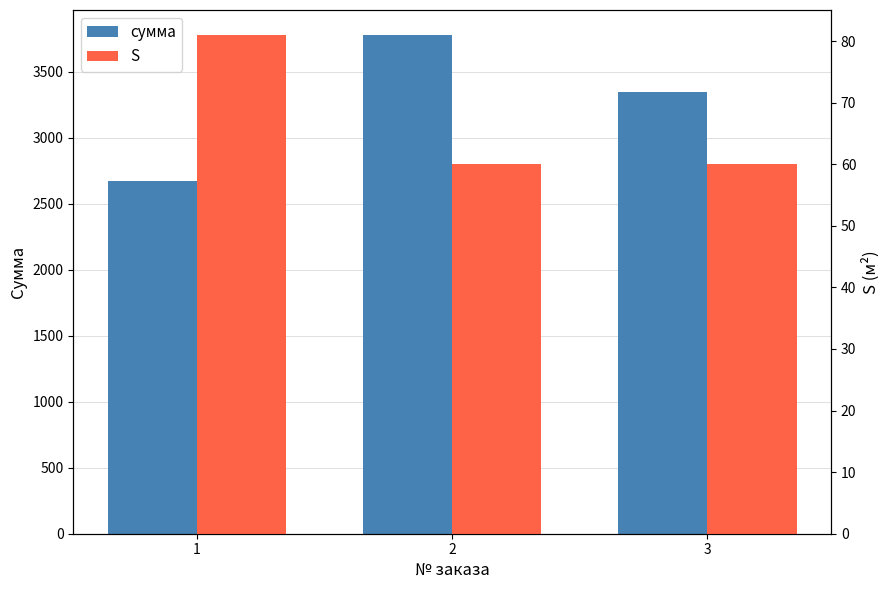

How many values in the сумма series exceed 3348?

1